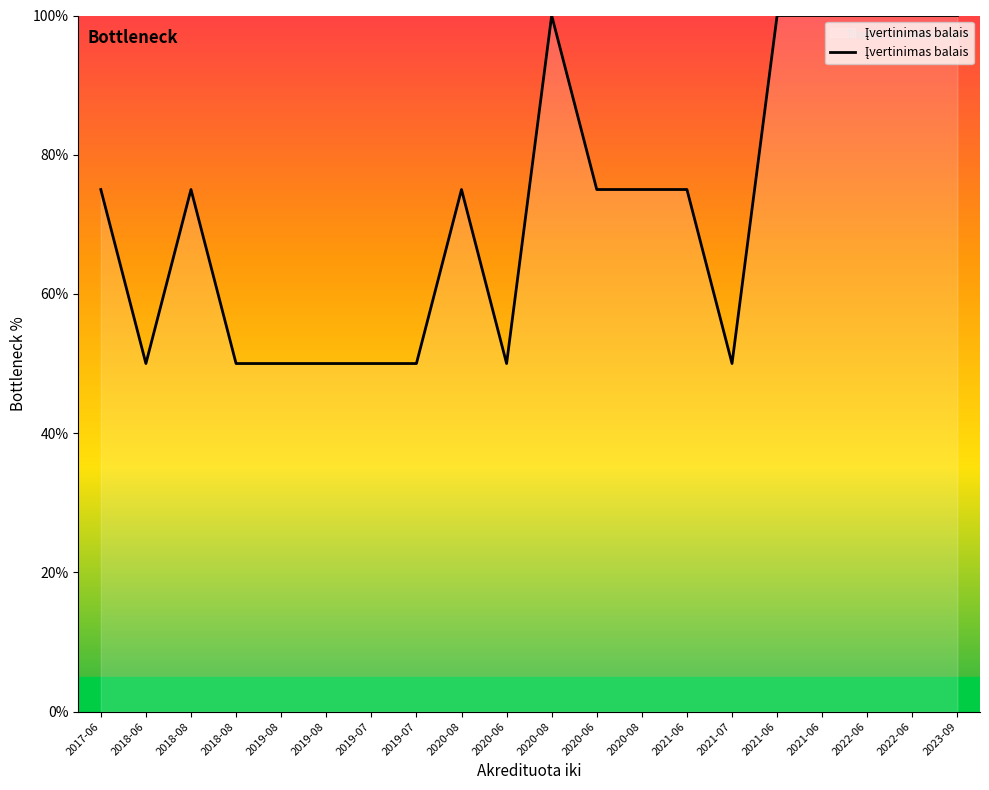

How many lines are shown in the chart?

1